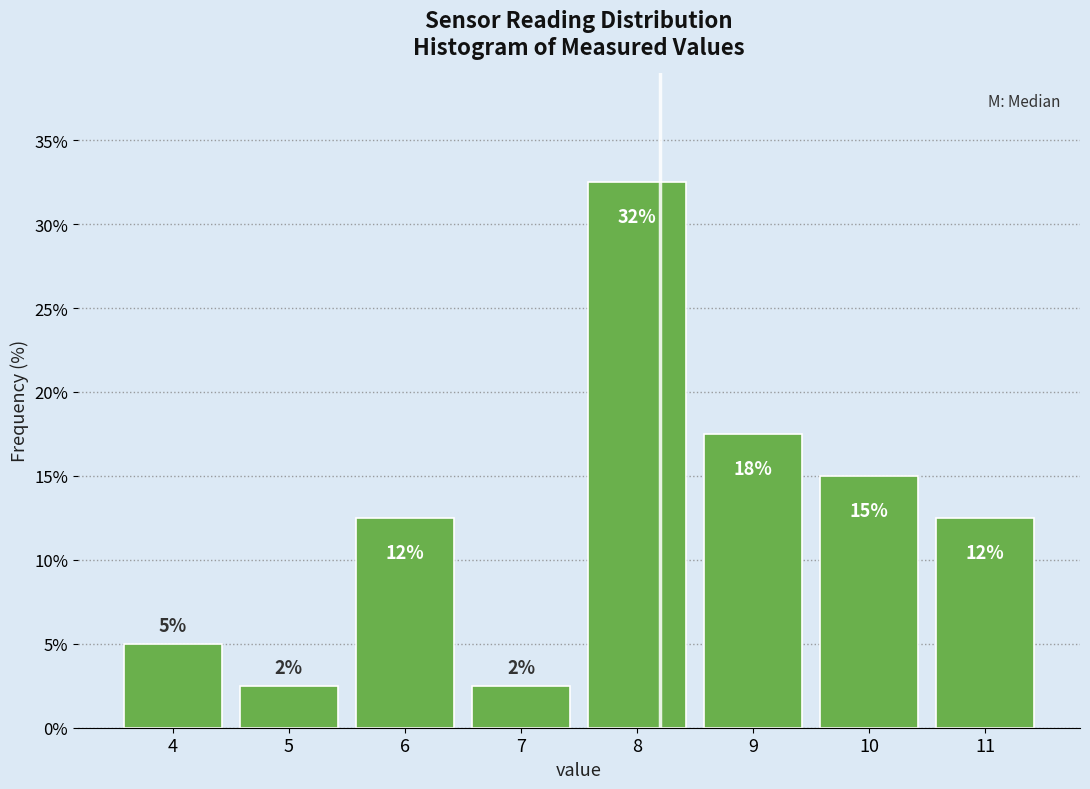

How many bars are there in total?

8